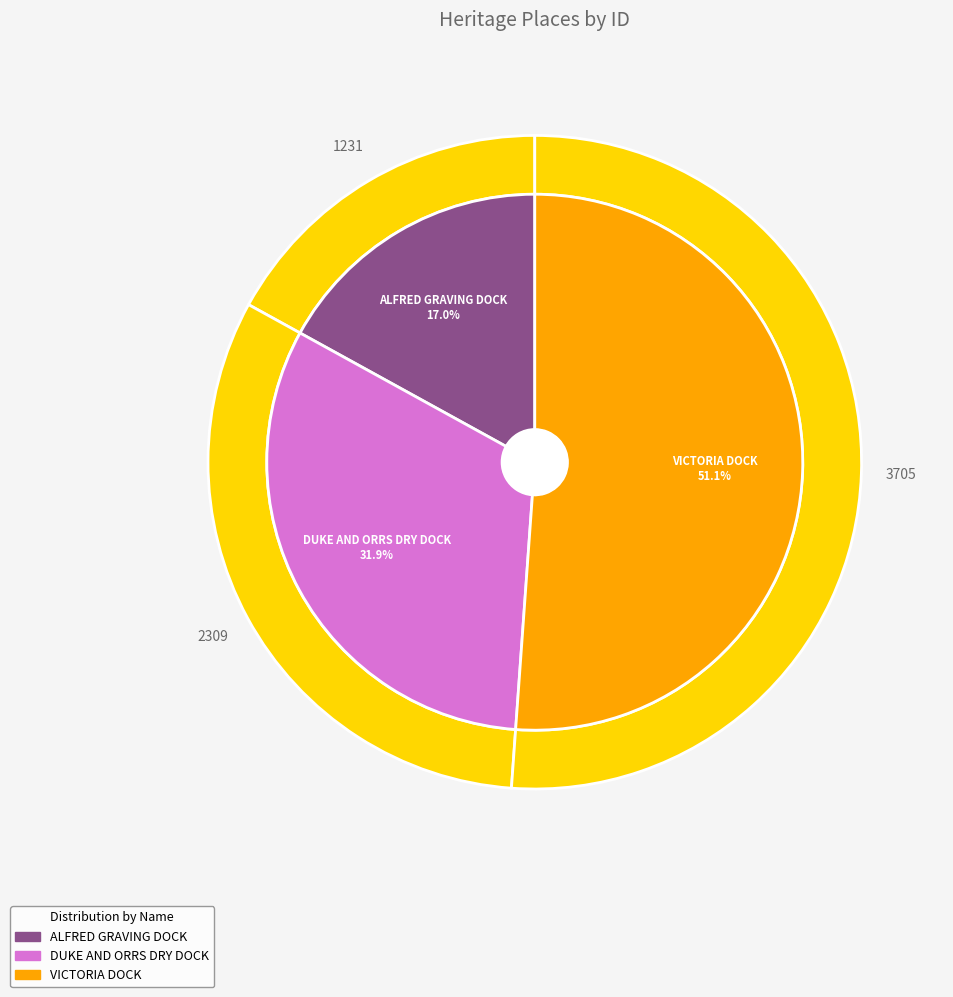

True or false: VICTORIA DOCK accounts for 60% of the total.

False